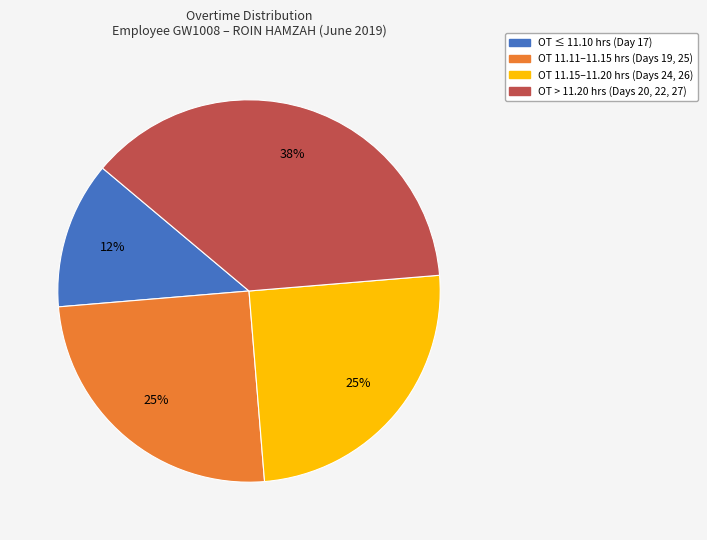

To the nearest percent, what is the average slice percentage?

25%